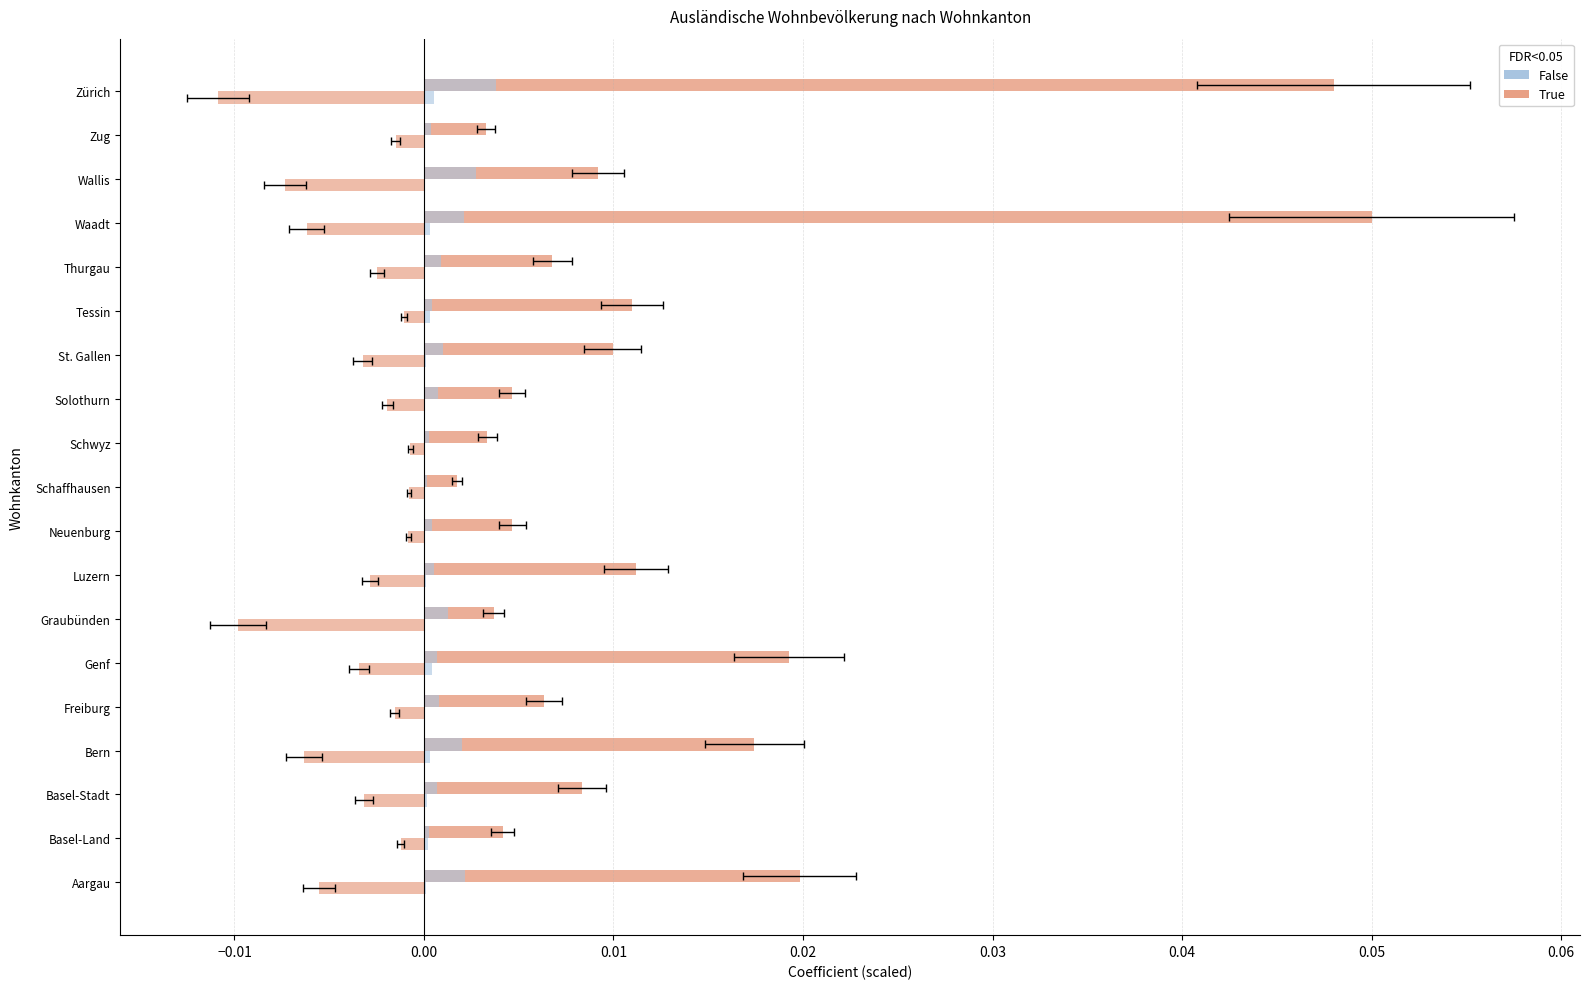

True or false: Kurzaufenthalter (L) has a value of 0.0 at Waadt.

False